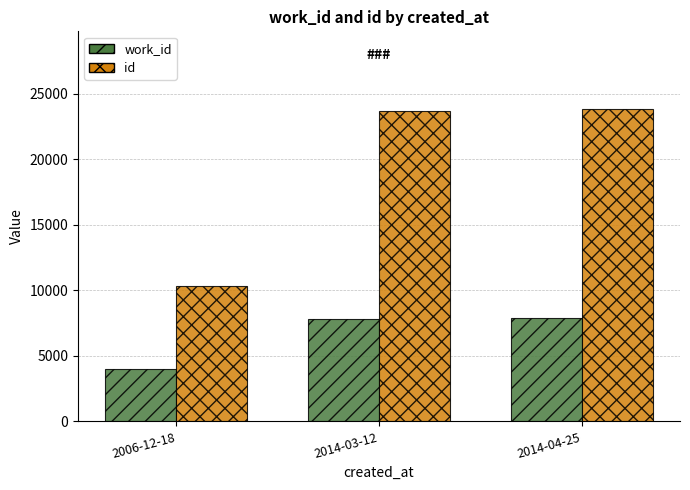

What is the average value of the id series?

19267